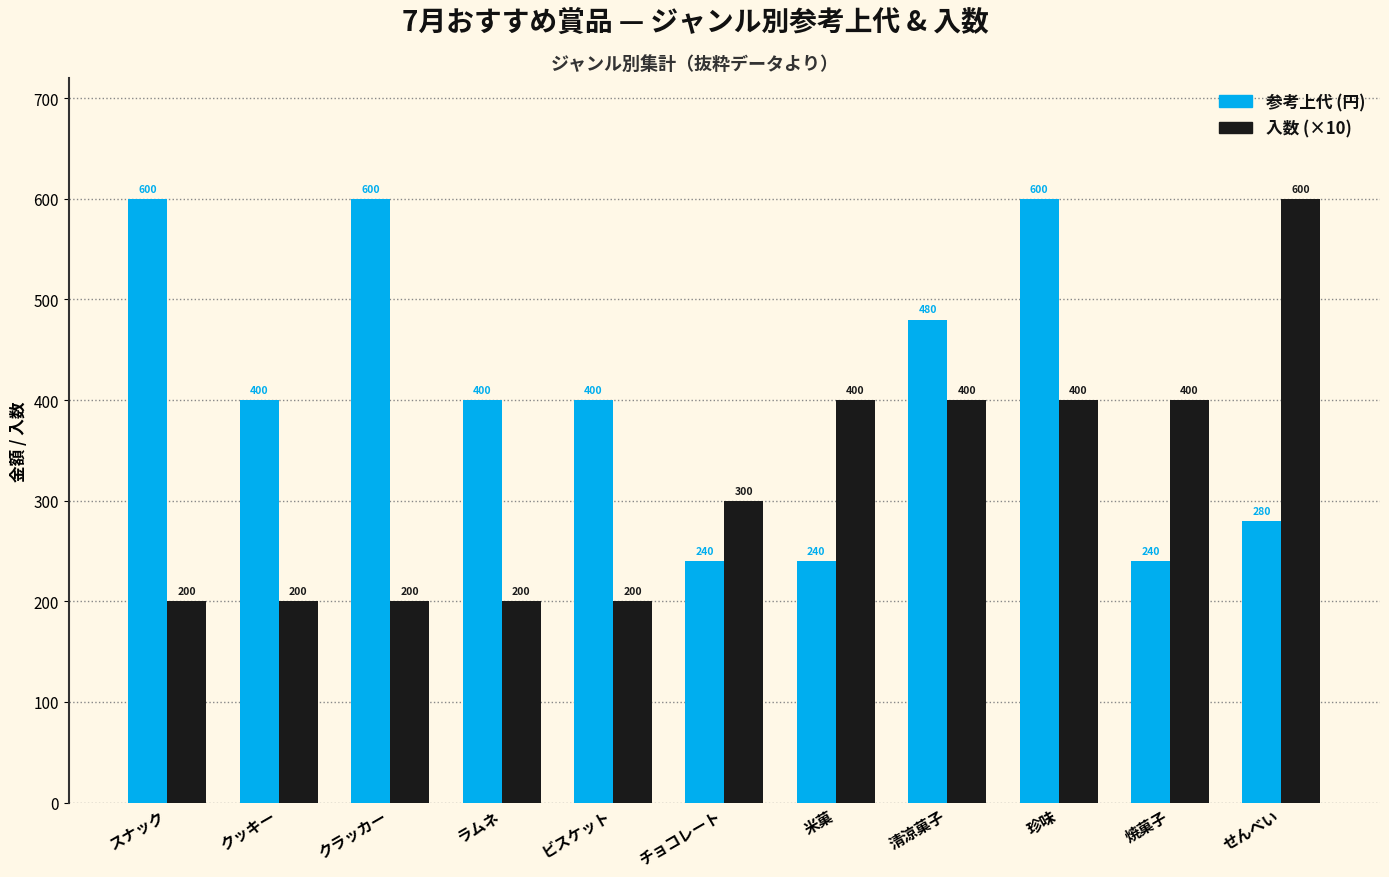

Read the 入数 (×10) value at クラッカー.

200